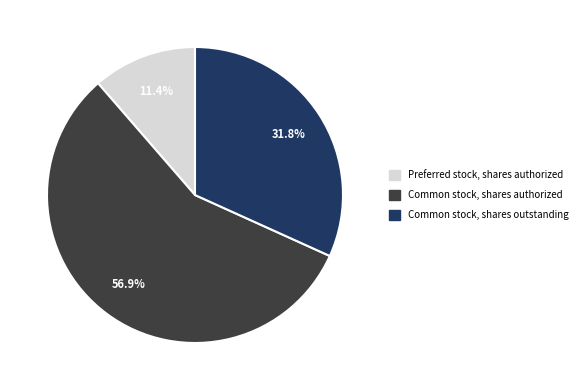

Is there any slice that represents more than half of the pie?

Yes